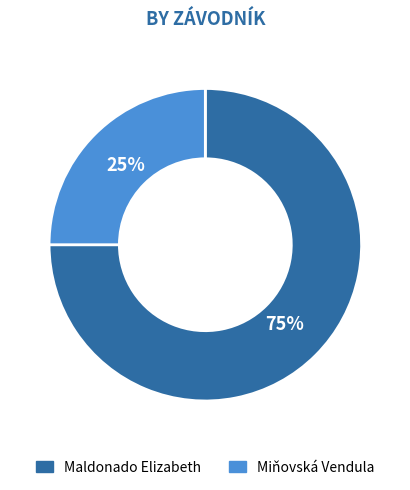

How many segments does this pie chart have?

2